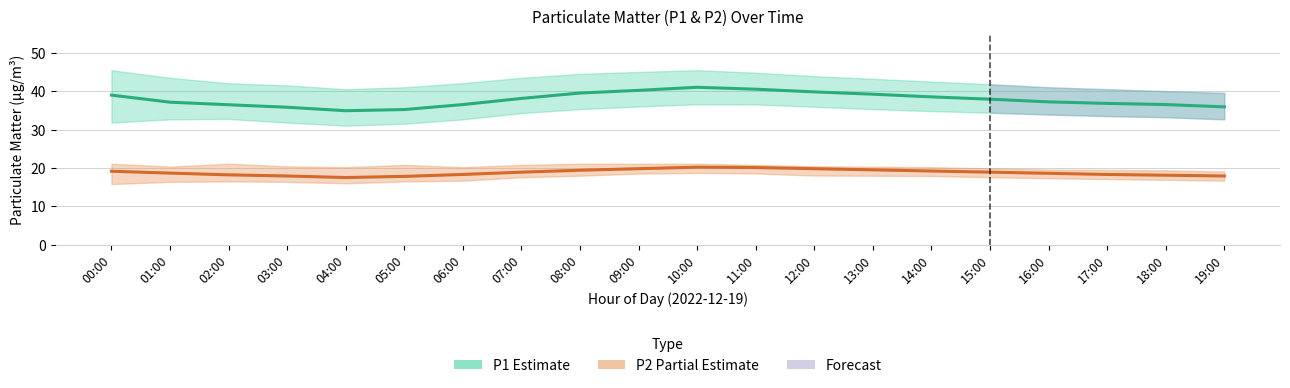

In P1 (Estimate), how many points are higher than both neighbors (excluding endpoints)?

1